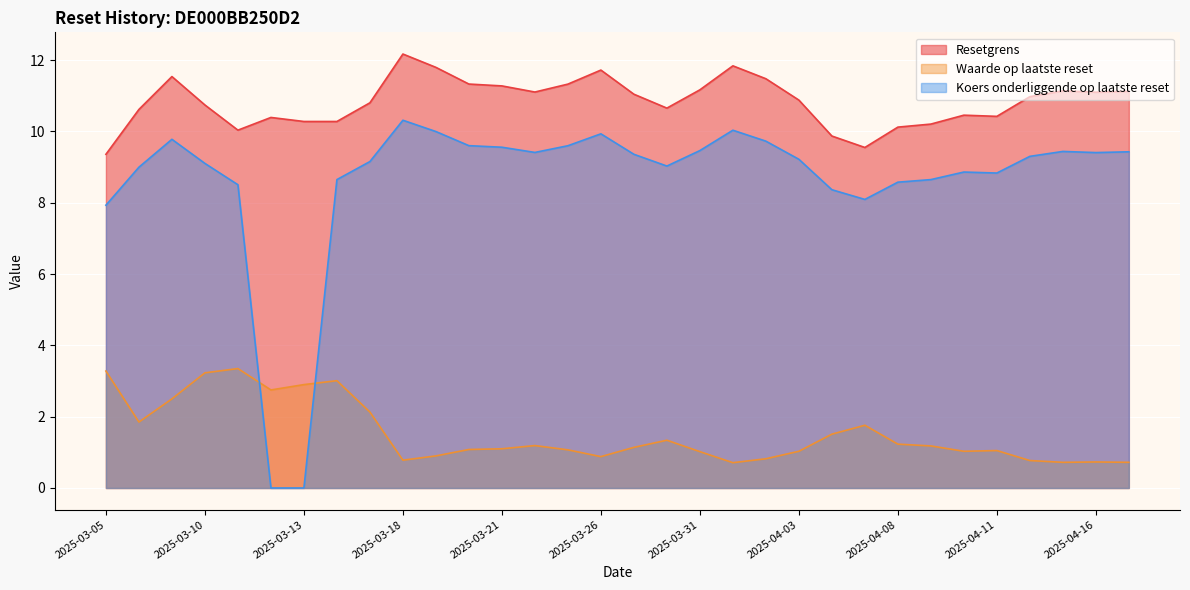

True or false: Koers onderliggende op laatste reset has more than 2 interior local peaks.

True